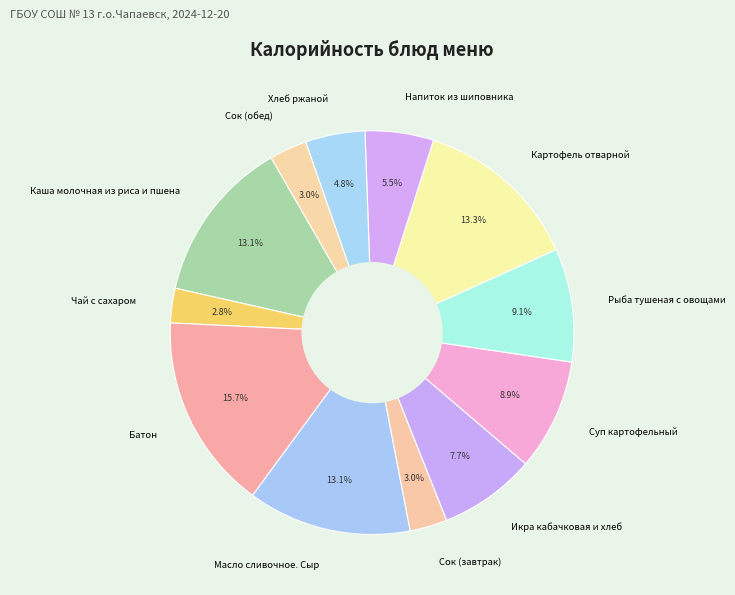

Count the number of slices in the pie.

12